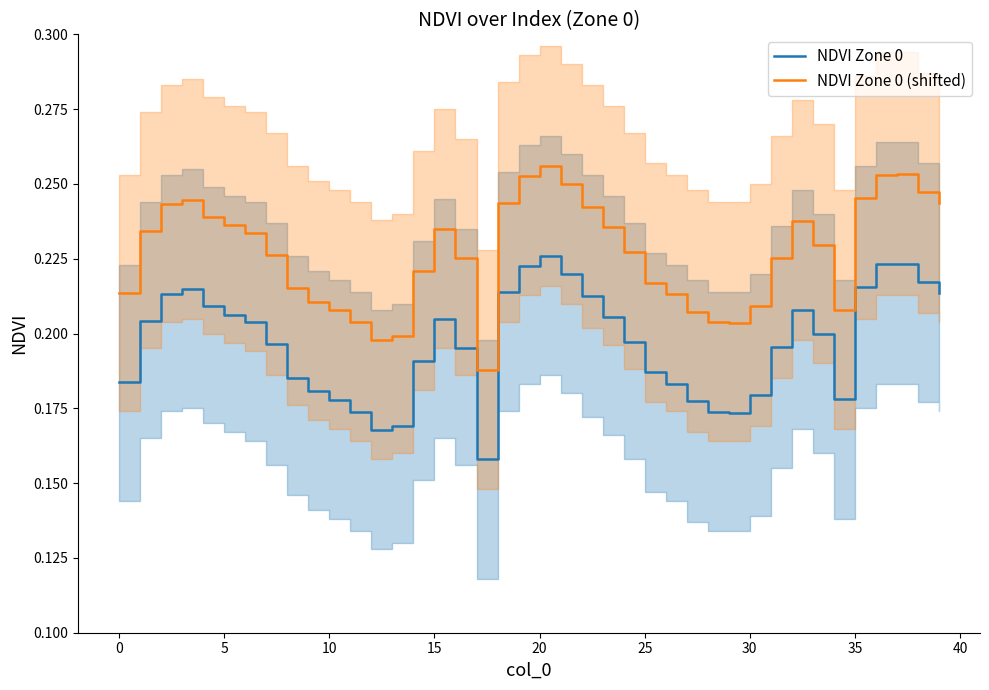

True or false: NDVI Zone 0 (shifted) and NDVI Zone 0 cross at least once.

False